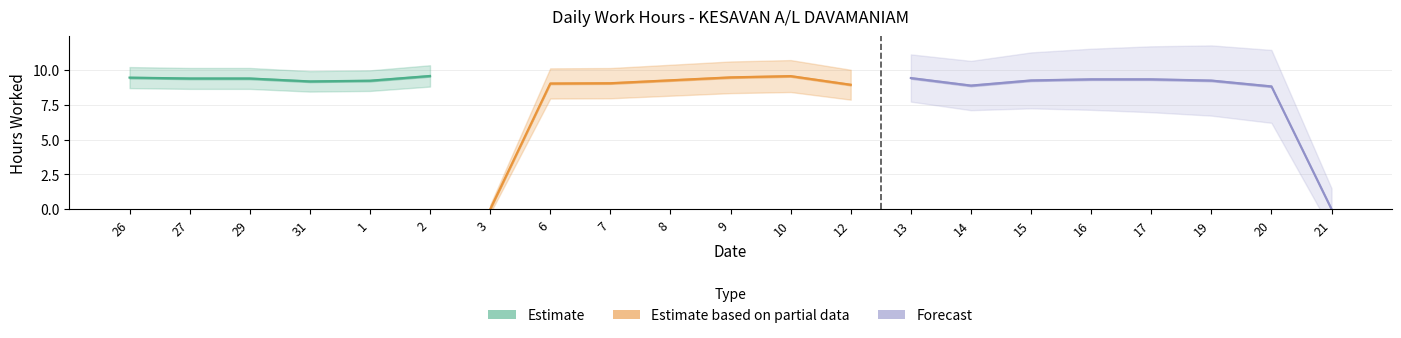

What is the change in value from 31 to 20?

-0.4